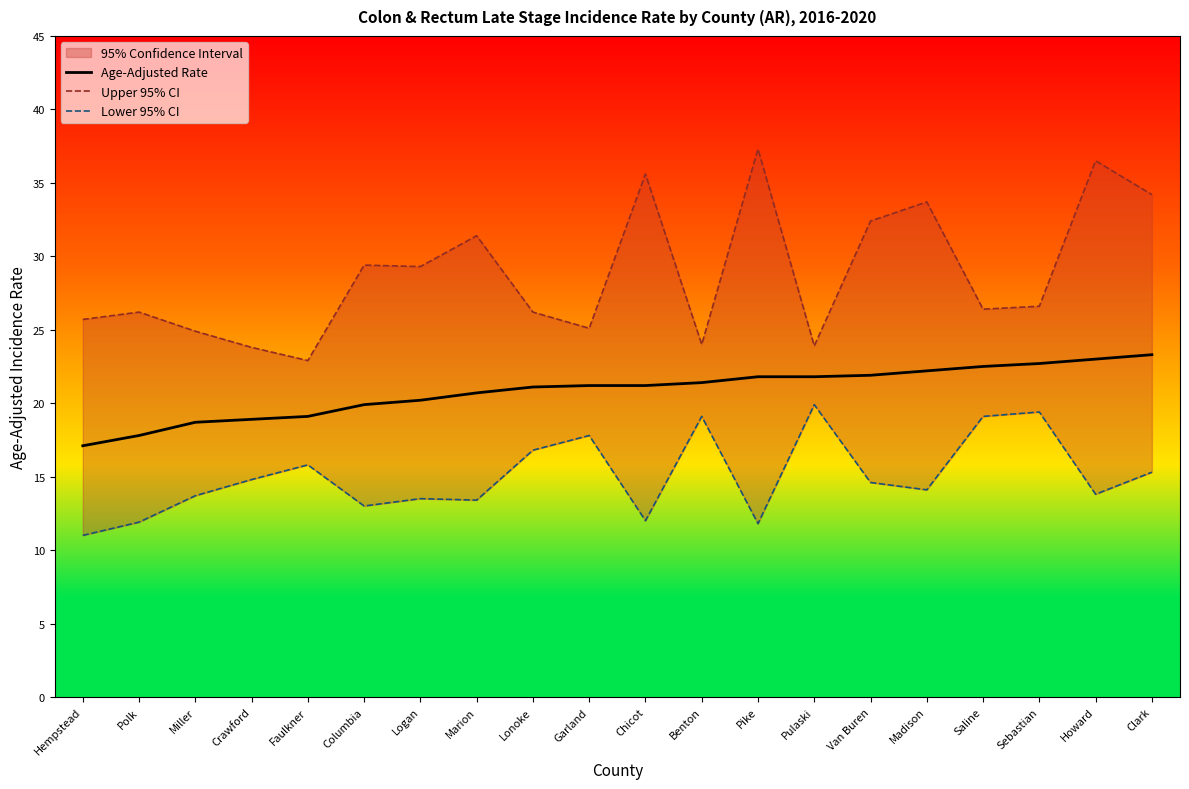

Which category has the highest value in the Upper 95% CI series?

Pike